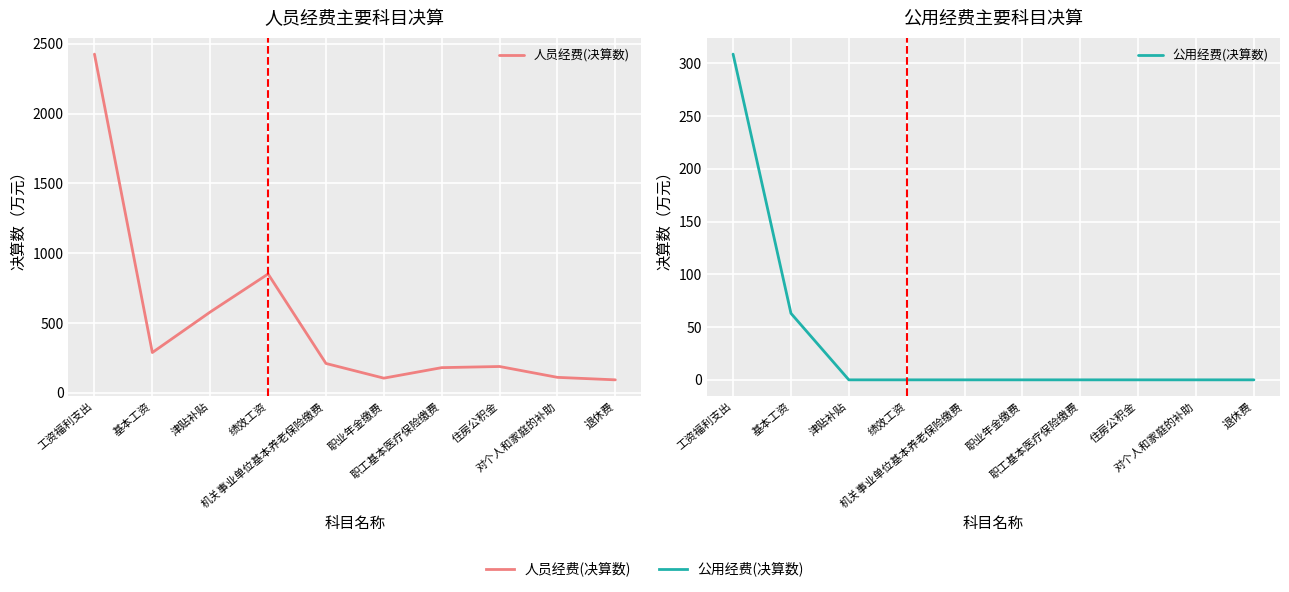

What is the label of the 9th point from the left?

对个人和家庭的补助